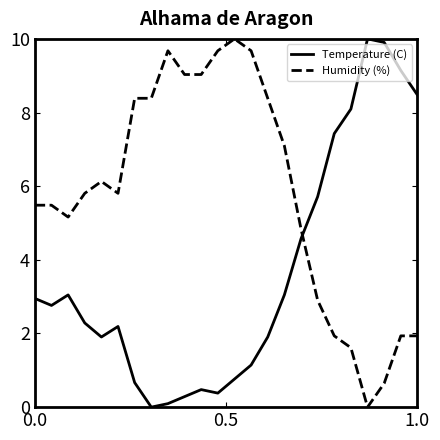

What is the difference between the maximum and minimum values in the Humidity (%) series?

10.0